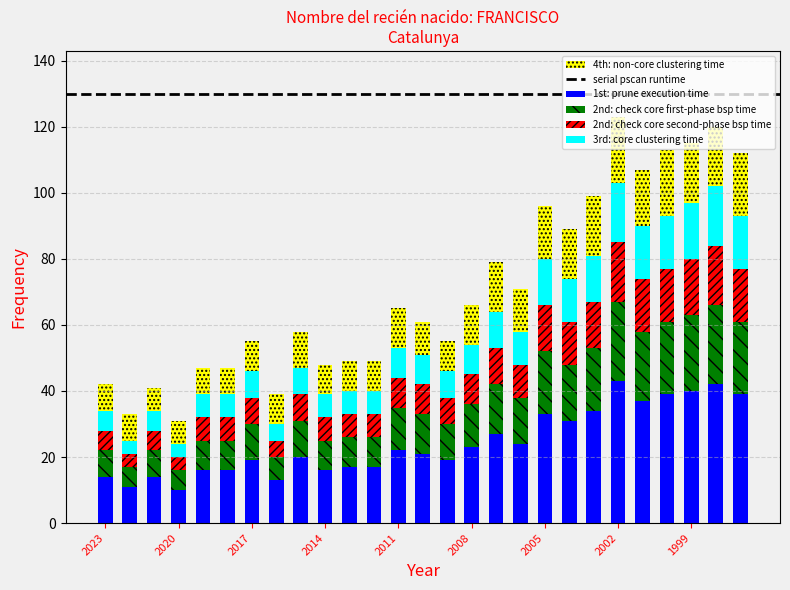

Are the bars grouped side by side (vs. stacked)?

No